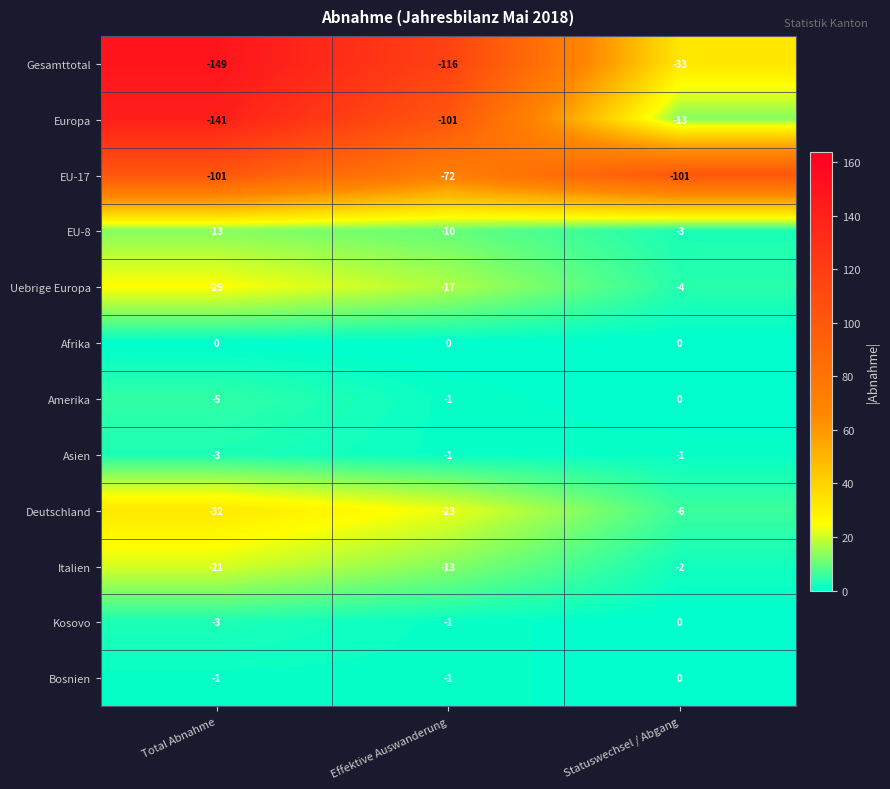

What is the difference between the highest and lowest values at Effektive Auswanderung?

116